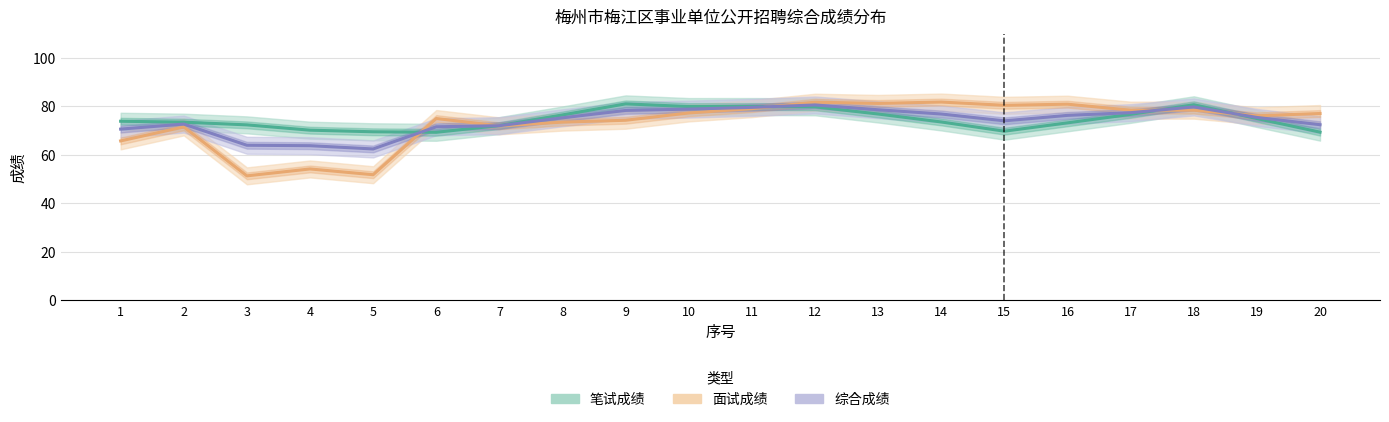

True or false: 面试成绩 has more than 1 interior local peaks.

True